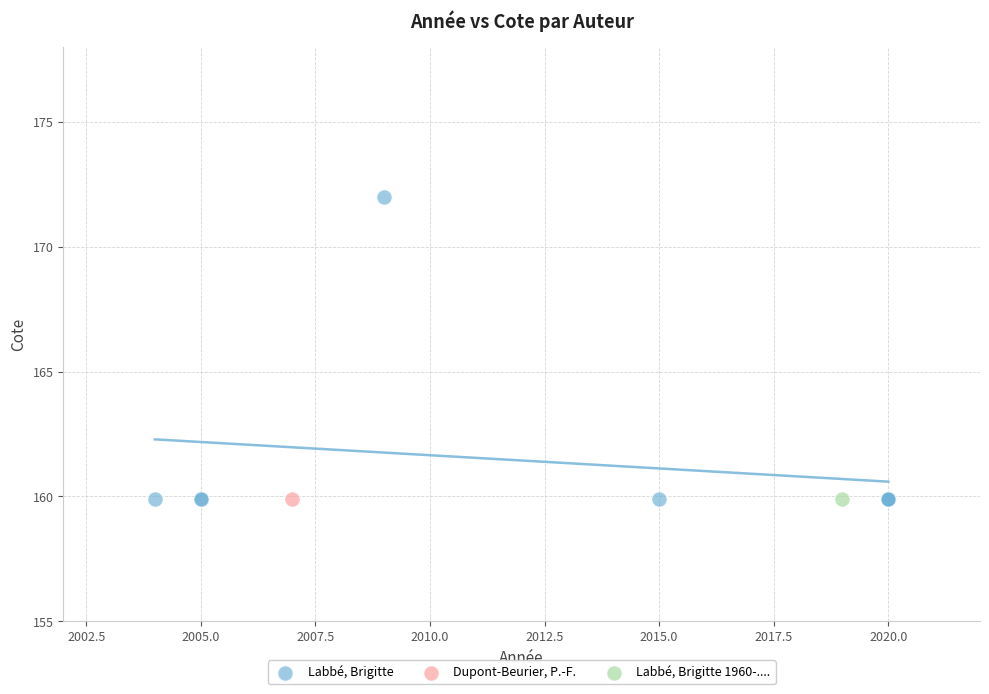

What are all the series names shown in the legend?

Labbé, Brigitte, Dupont-Beurier, P.-F., Labbé, Brigitte 1960-....